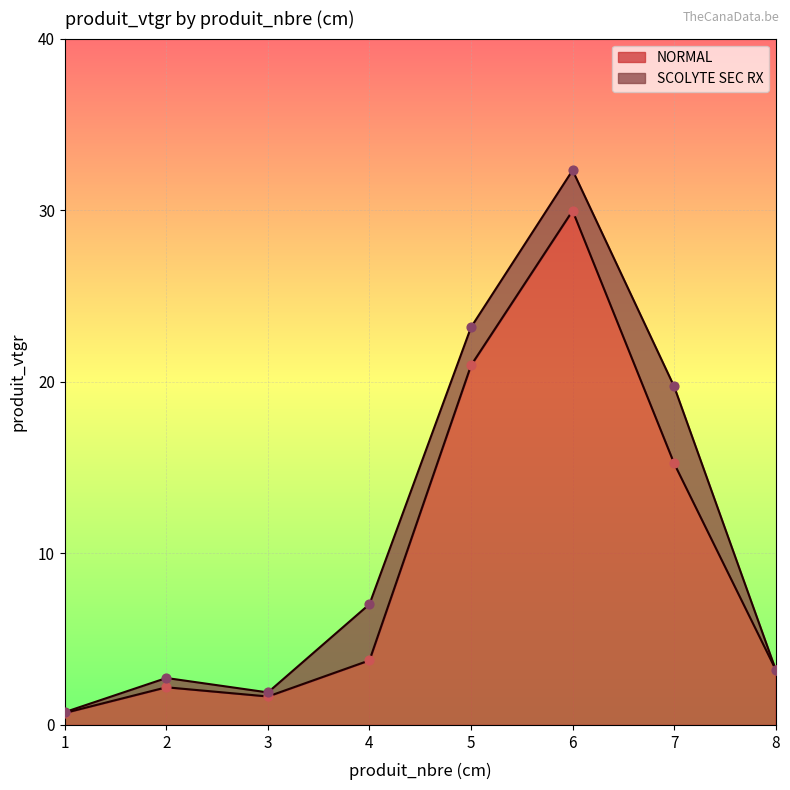

Between 2 and 6, which is larger?

6